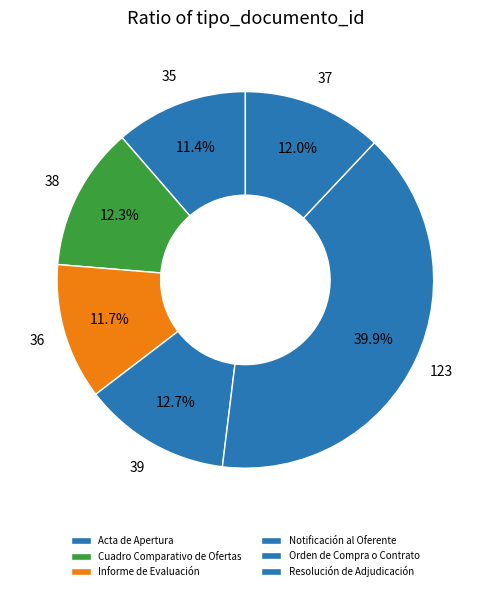

The Resolución de Adjudicación slice represents 12% of the pie. True or false?

True